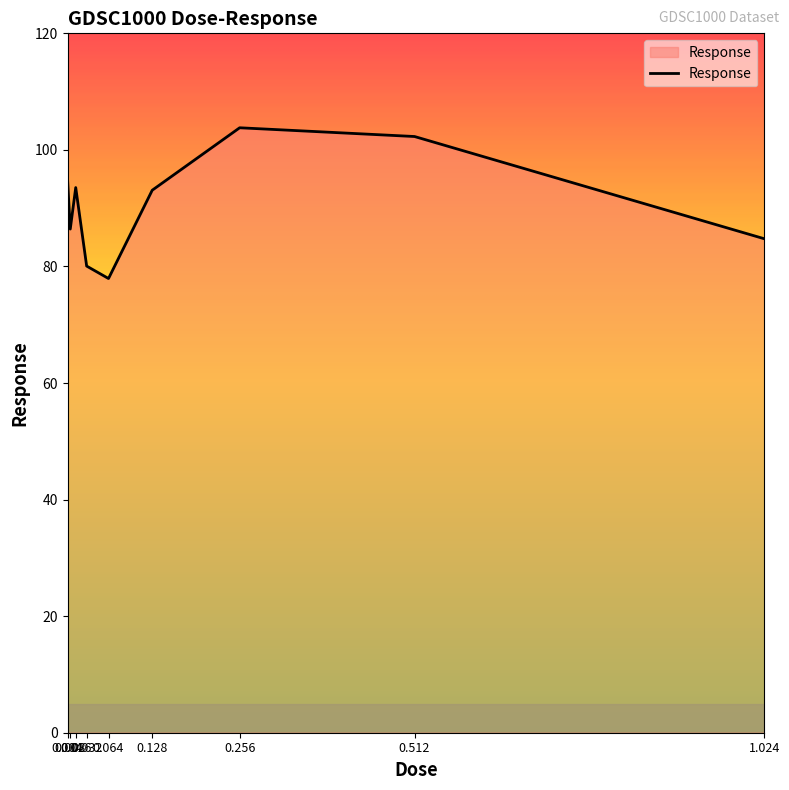

What is the minimum value shown in the chart?

77.9